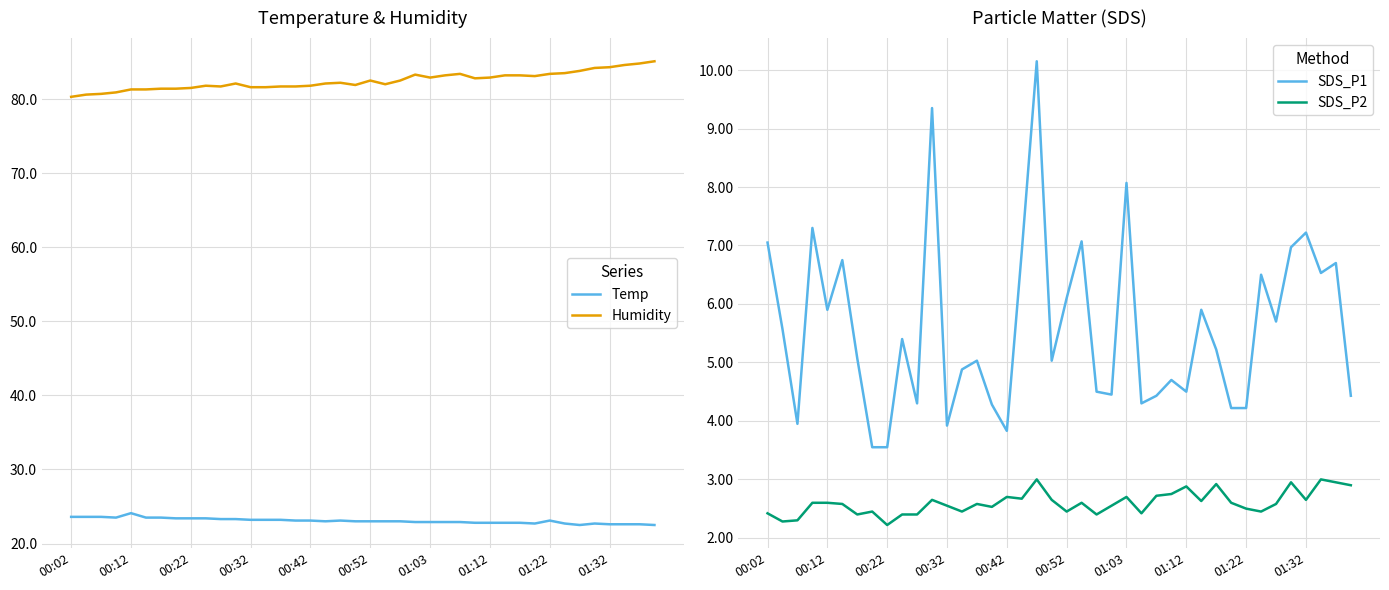

Reading right to left, list all the values displayed in this chart.

Temp: 22.5	22.6	22.6	22.6	22.7	22.5	22.7	23.1	22.7	22.8	22.8	22.8	22.8	22.9	22.9	22.9	22.9	23.0	23.0	23.0	23.0	23.1	23.0	23.1	23.1	23.2	23.2	23.2	23.3	23.3	23.4	23.4	23.4	23.5	23.5	24.1	23.5	23.6	23.6	23.6
Humidity: 85.1	84.8	84.6	84.3	84.2	83.8	83.5	83.4	83.1	83.2	83.2	82.9	82.8	83.4	83.2	82.9	83.3	82.5	82.0	82.5	81.9	82.2	82.1	81.8	81.7	81.7	81.6	81.6	82.1	81.7	81.8	81.5	81.4	81.4	81.3	81.3	80.9	80.7	80.6	80.3
SDS_P1: 4.4	6.7	6.5	7.2	7.0	5.7	6.5	4.2	4.2	5.2	5.9	4.5	4.7	4.4	4.3	8.1	4.5	4.5	7.1	6.1	5.0	10.2	6.9	3.8	4.3	5.0	4.9	3.9	9.3	4.3	5.4	3.5	3.5	5.1	6.8	5.9	7.3	4.0	5.6	7.0
SDS_P2: 2.9	3.0	3.0	2.6	3.0	2.6	2.5	2.5	2.6	2.9	2.6	2.9	2.8	2.7	2.4	2.7	2.5	2.4	2.6	2.5	2.6	3.0	2.7	2.7	2.5	2.6	2.5	2.5	2.6	2.4	2.4	2.2	2.5	2.4	2.6	2.6	2.6	2.3	2.3	2.4